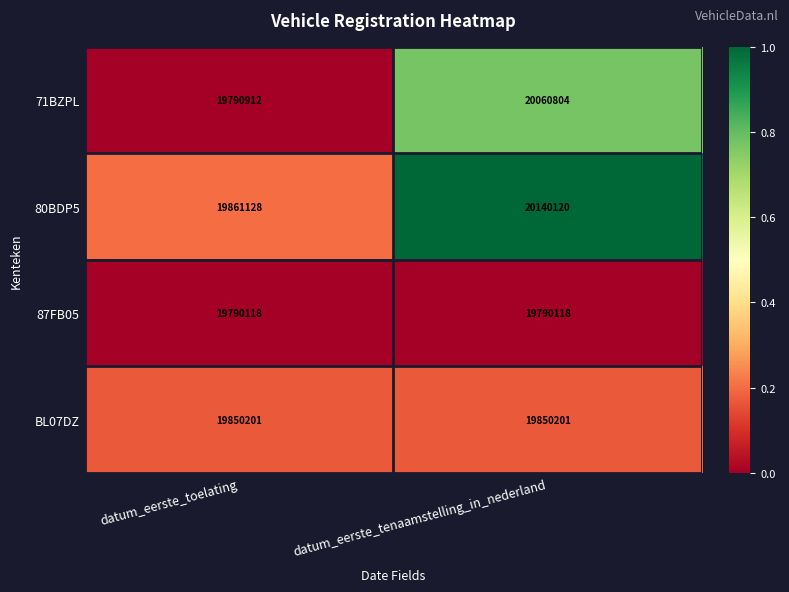

How many distinct data groups are displayed?

4